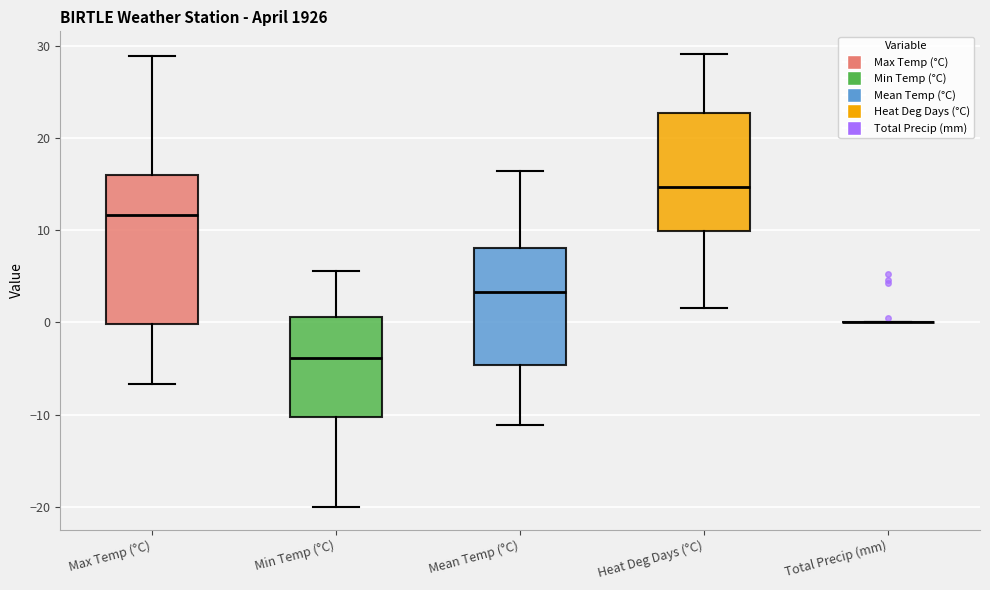

Which box is the tallest, from its lower edge to its upper edge?

Max Temp (°C)